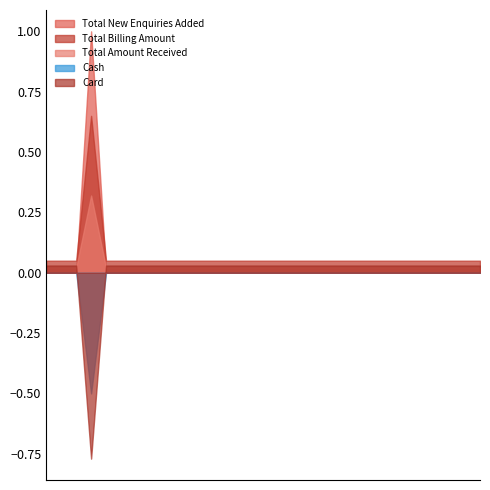

How many lines are shown in the chart?

5